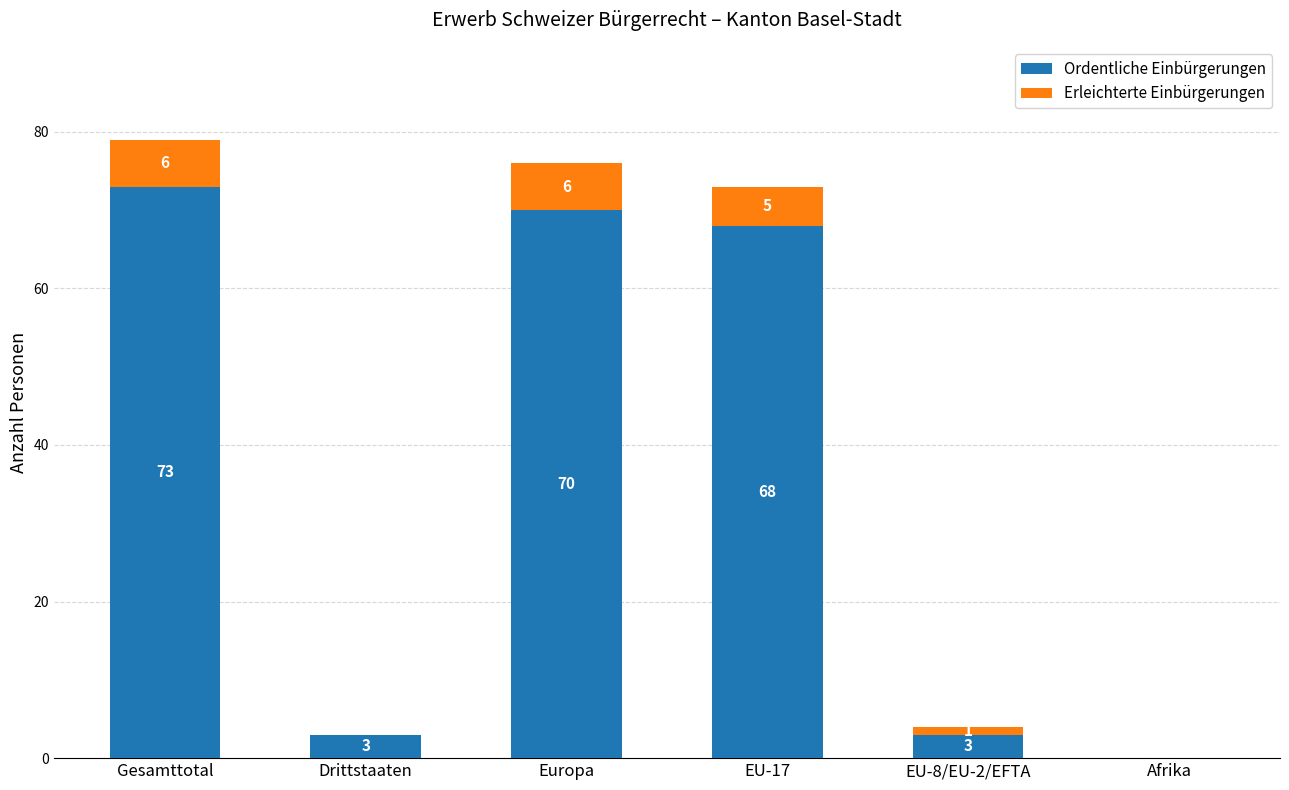

Read the Ordentliche Einbürgerungen value at EU-17.

68